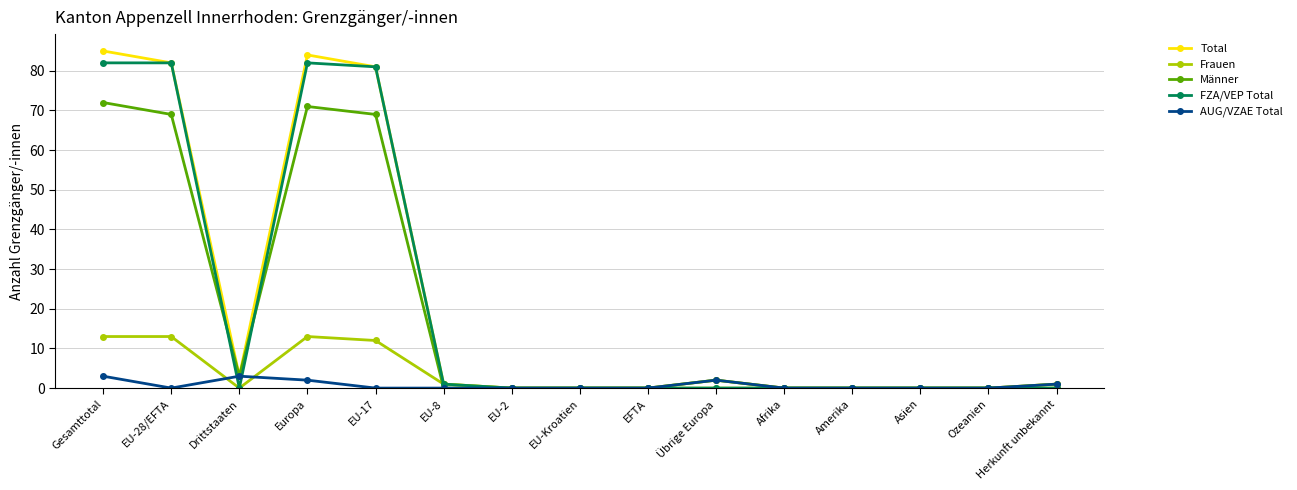

What is the greatest value displayed?

85